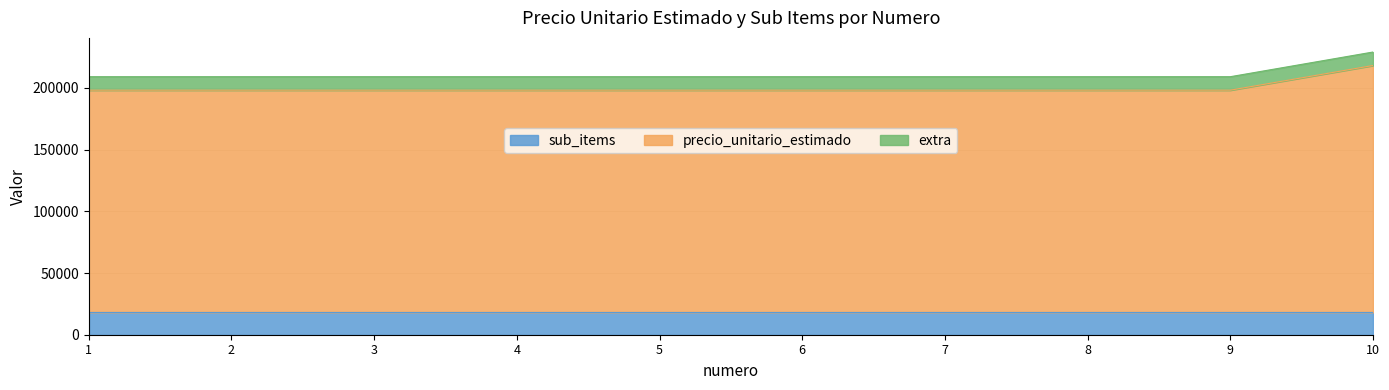

Reading left to right, extract all data points from this chart.

198200	198200	198200	198200	198200	198200	198200	198200	198200	218200